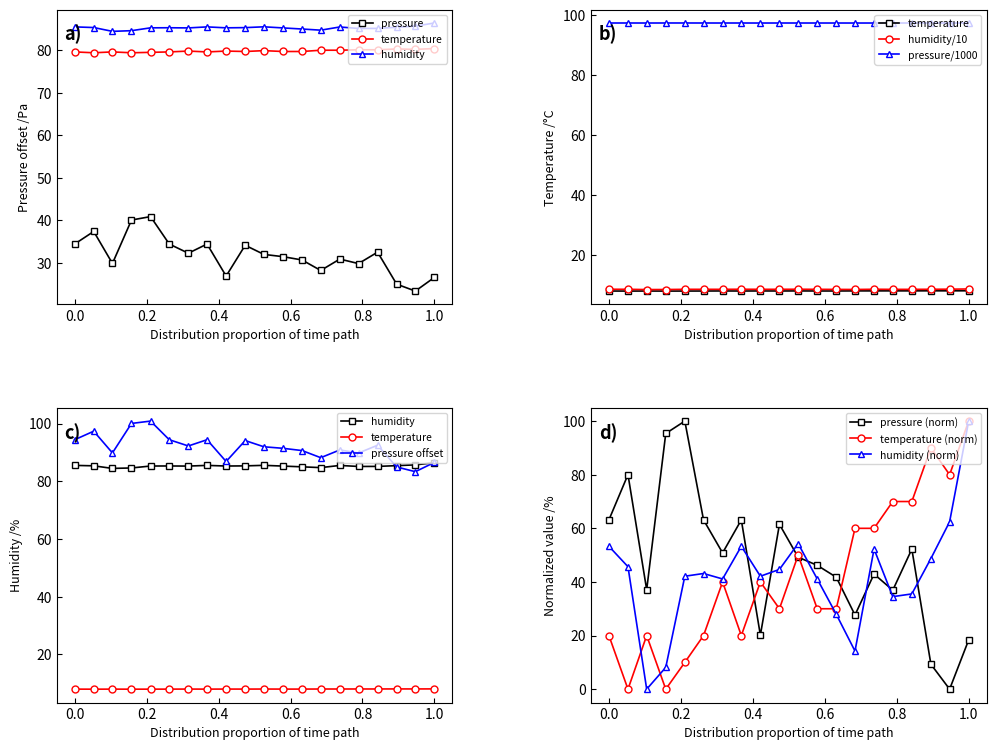

How many series are shown in this chart?

3